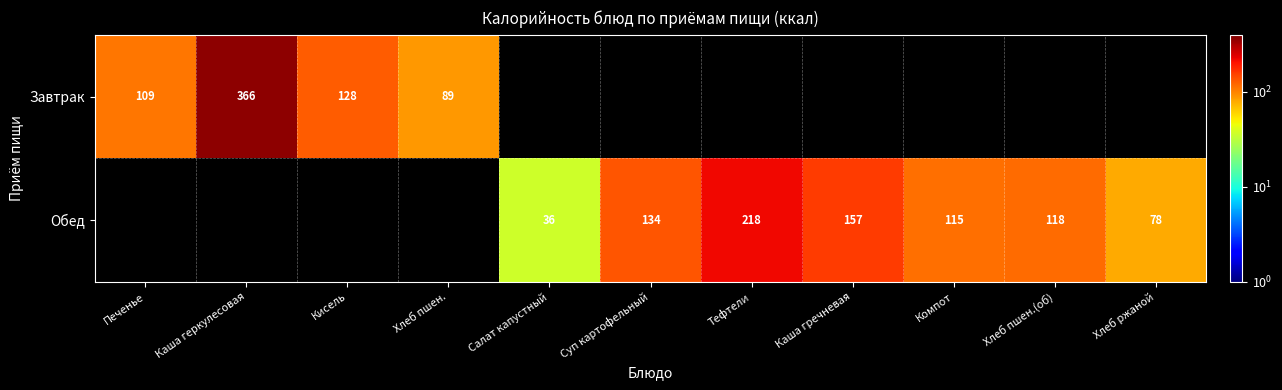

The value of Завтрак at Каша геркулесовая is 180. True or false?

False